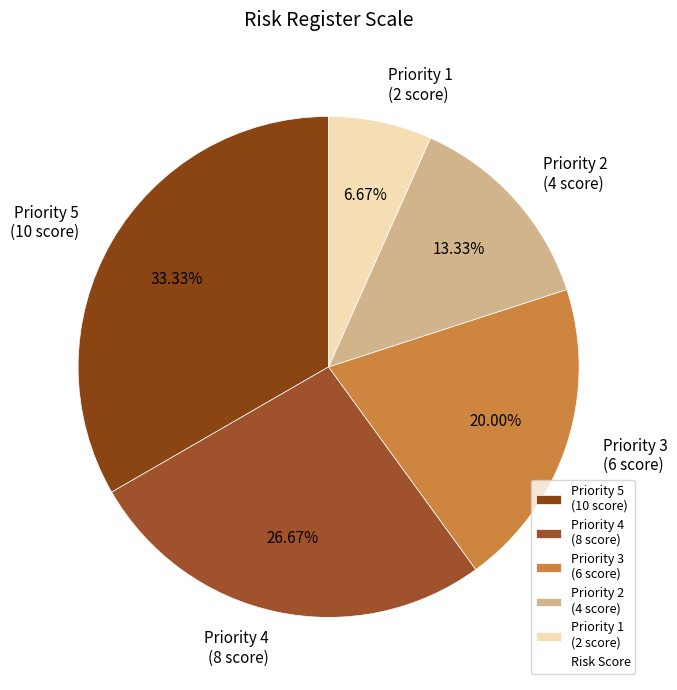

Do Priority 3 (6 score) and Priority 1 (2 score) together represent more than half of the pie?

No